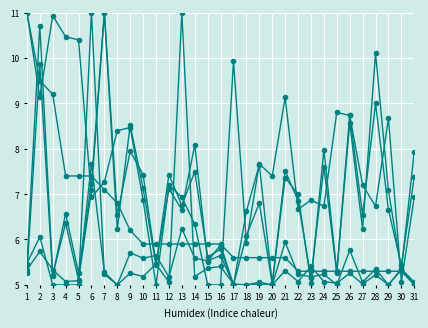

Is this an area chart (filled region under the line)?

No